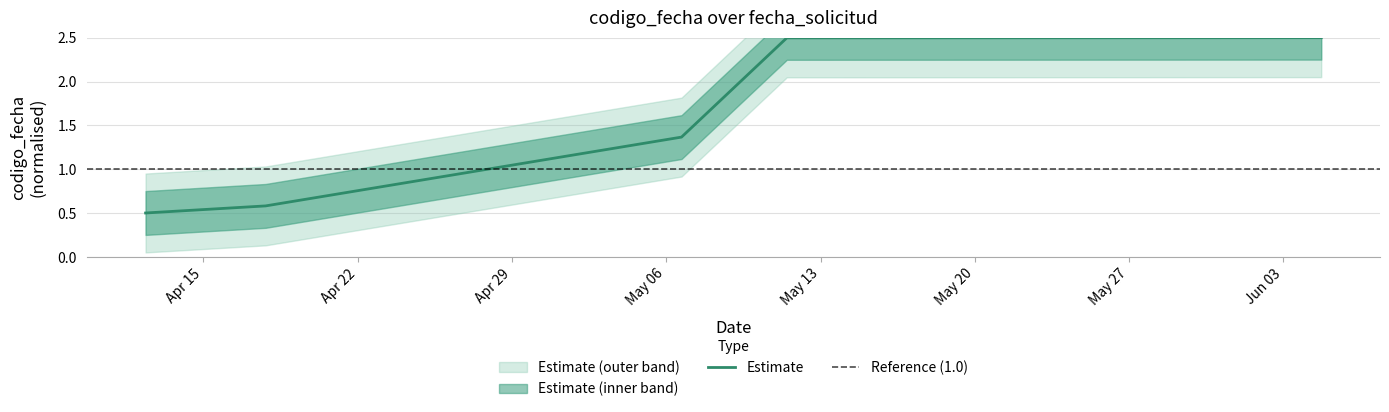

List the labels in order of value, smallest first.

2024-04-12 09:08:18, 2024-04-17 19:49:34, 2024-05-06 16:38:26, 2024-05-11 11:15:54, 2024-06-04 17:07:20